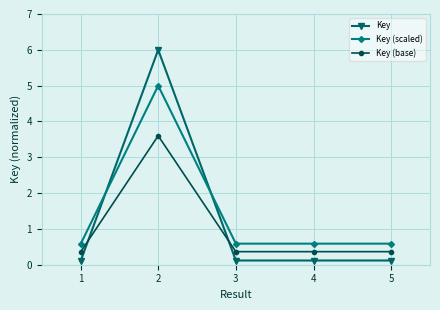

At which category is the sum across all series the highest?

2